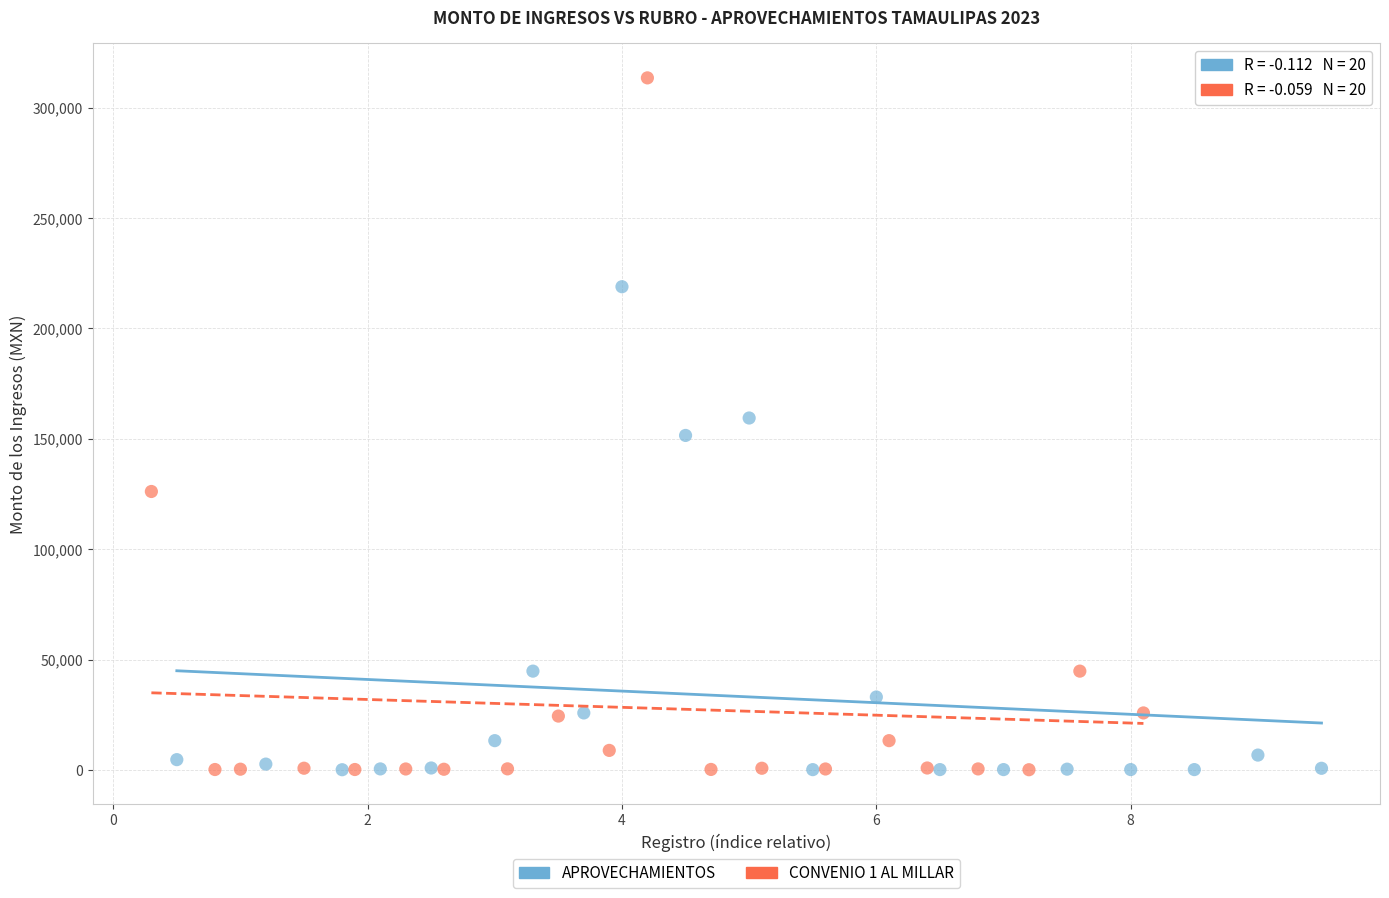

Which series has the largest Y range (max minus min)?

CONVENIO 1 AL MILLAR